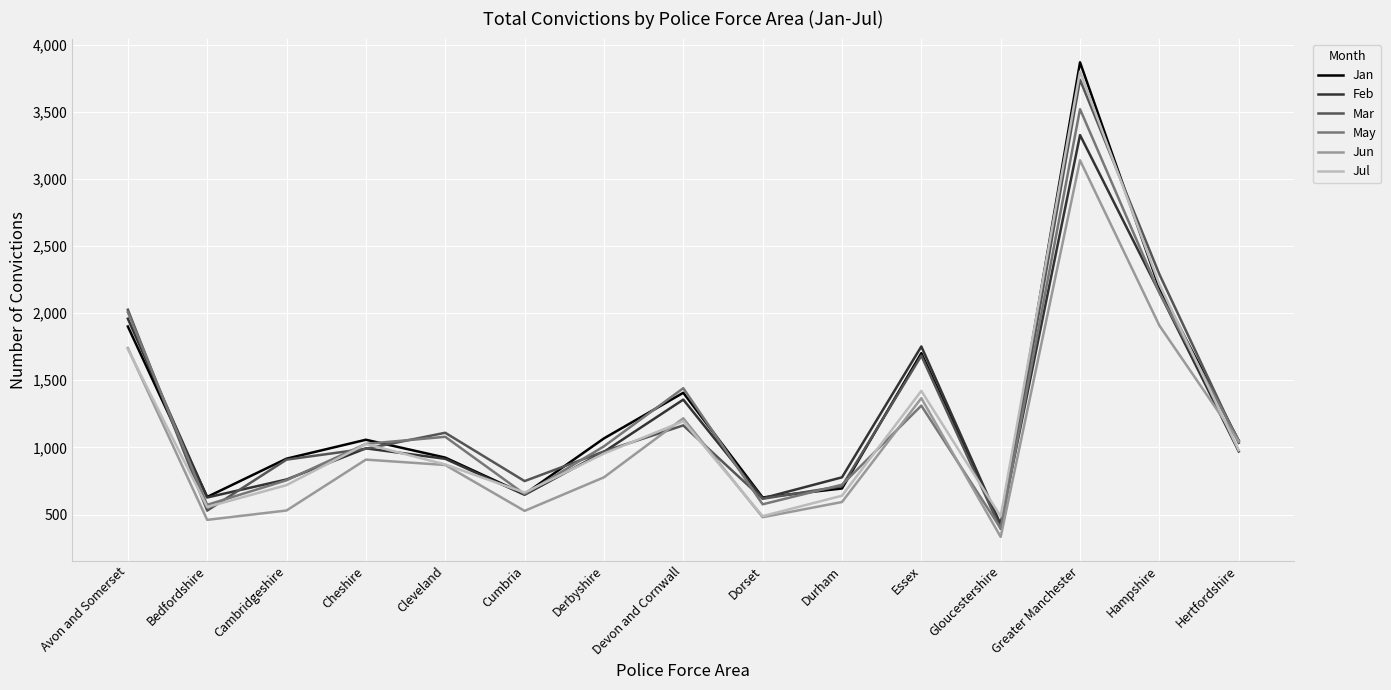

Which category has the lowest value in the Mar series?

Gloucestershire